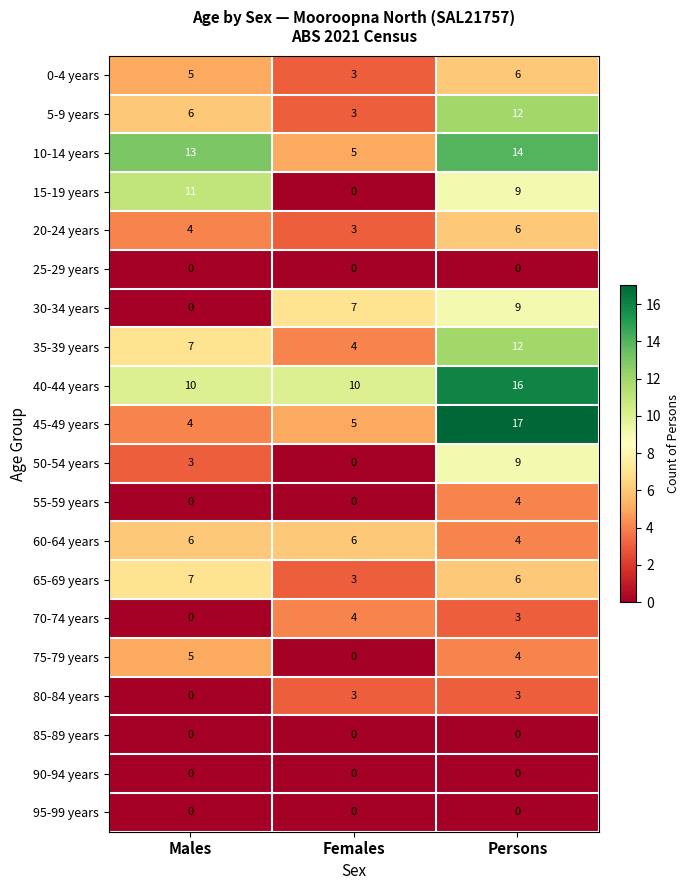

What is the difference between the maximum and minimum values in the 5-9 years series?

9